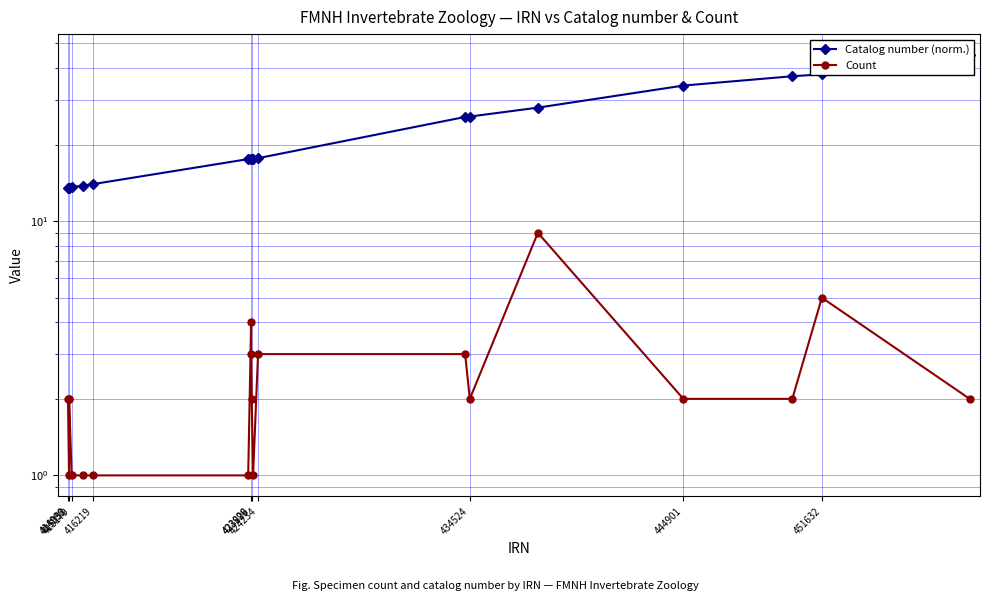

The value of Count at 423926 is 0.8. True or false?

False